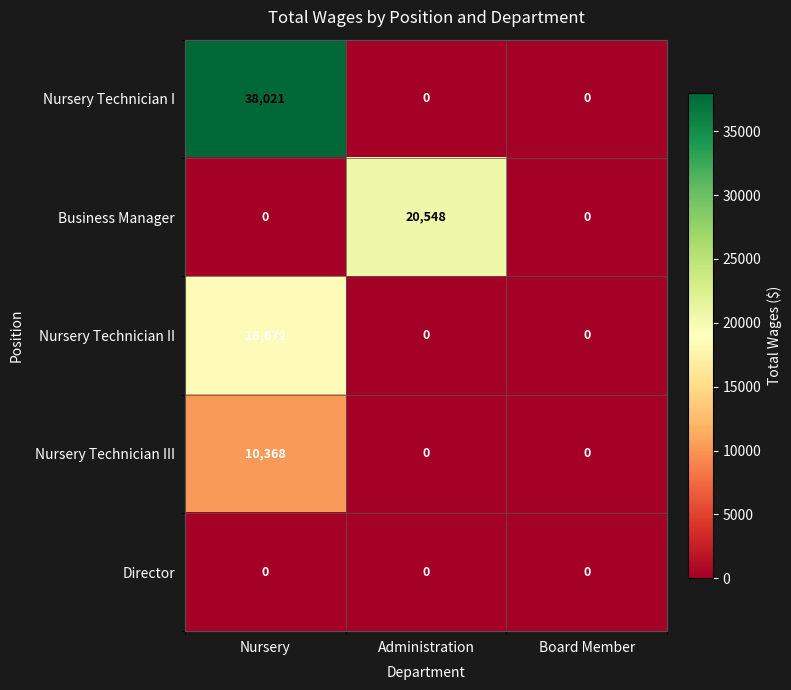

Which label corresponds to the largest value in the chart?

Nursery